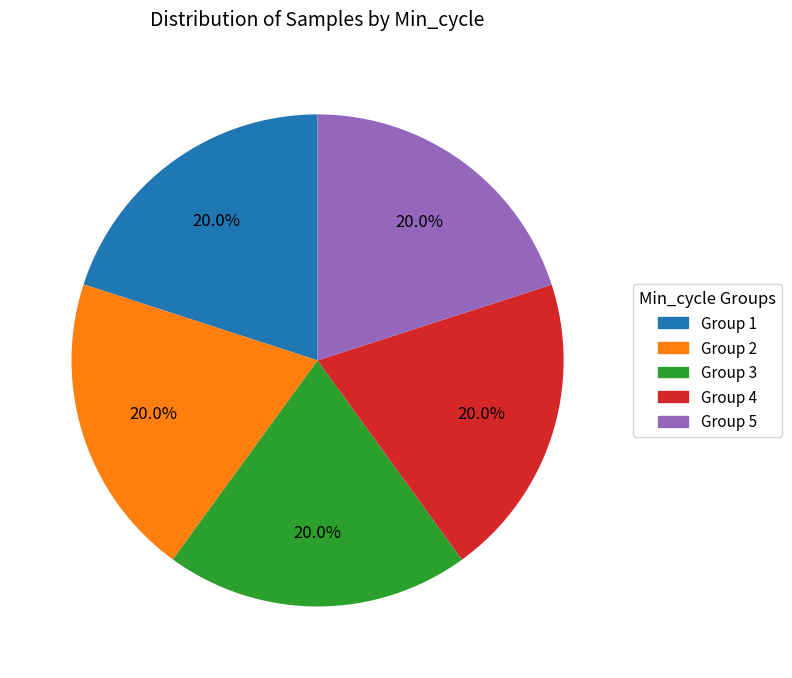

Does any single category account for the majority?

No